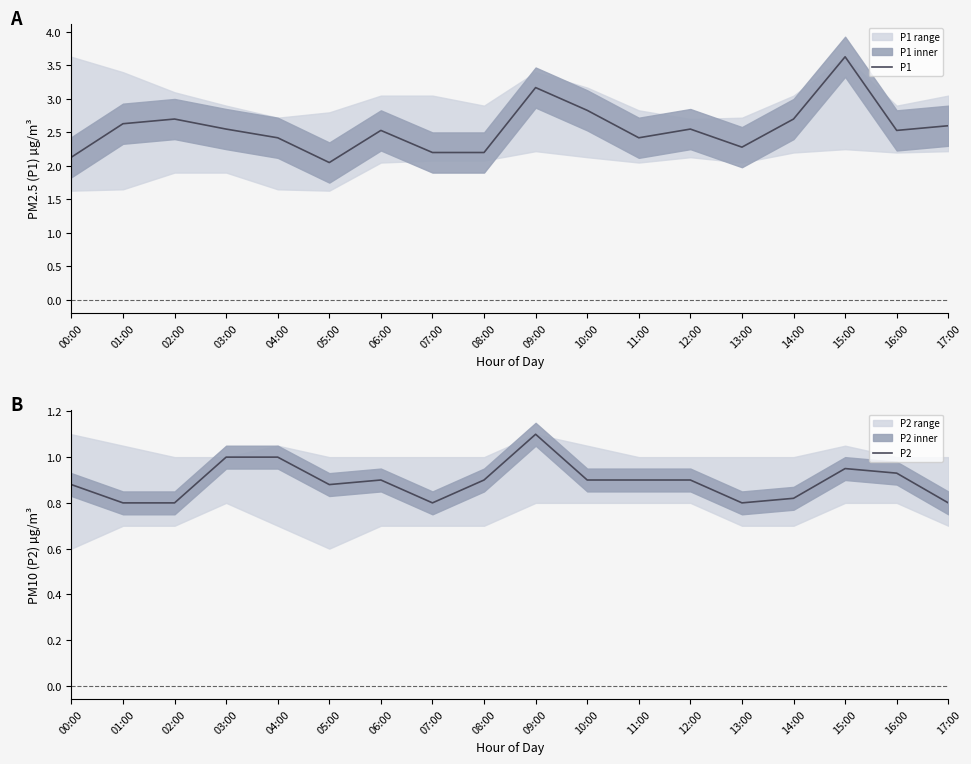

Where is the first local minimum for P2?

05:00